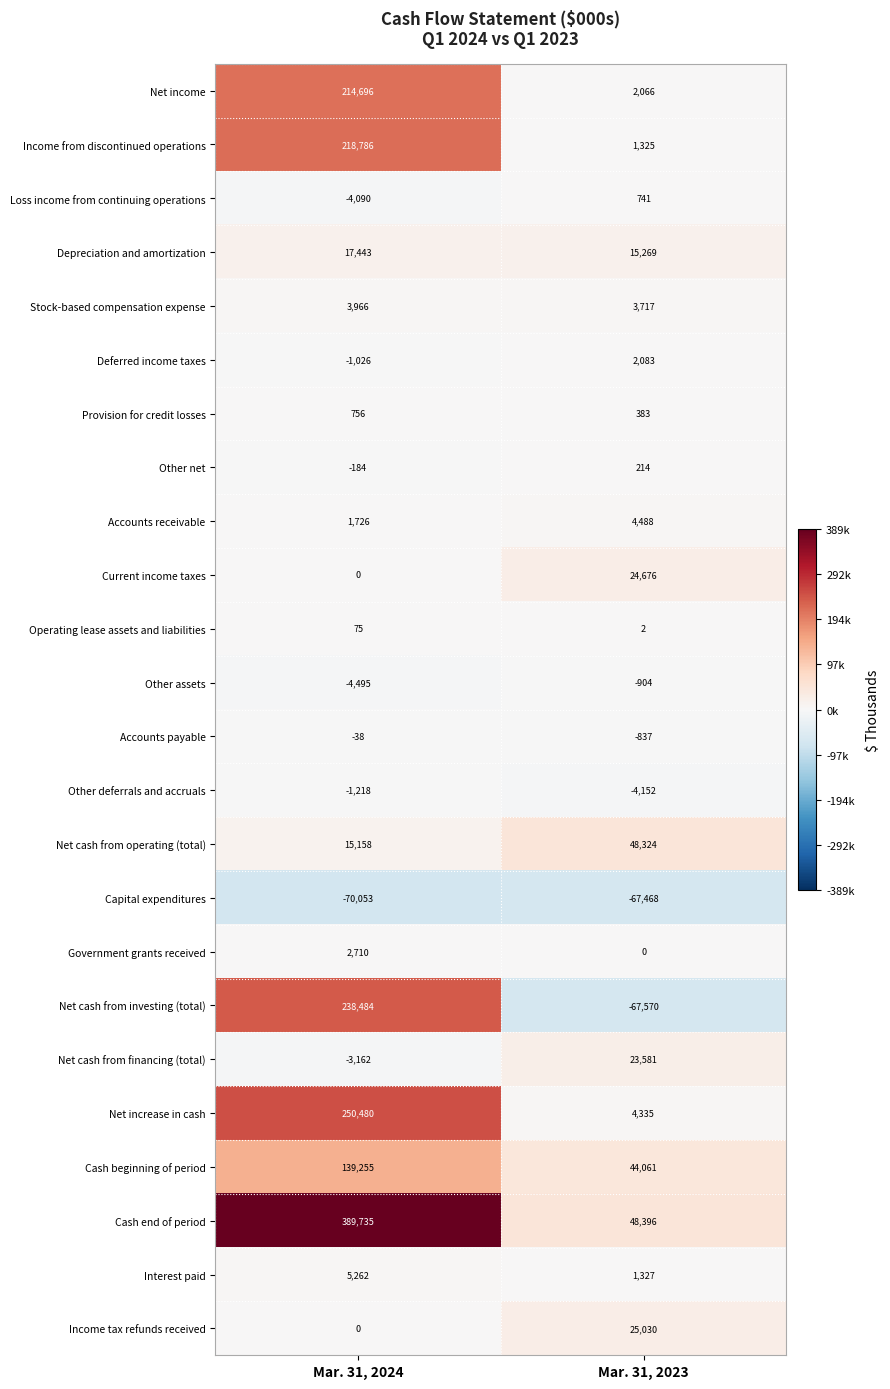

What is the difference between the maximum and minimum values in the Provision for credit losses series?

373